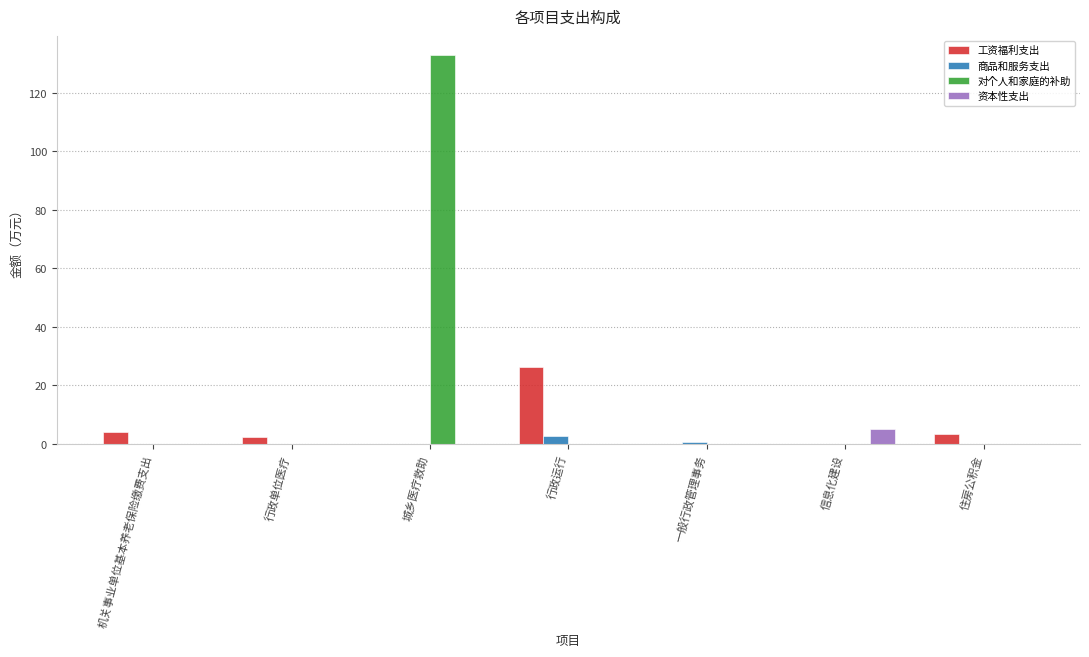

What is the sum of the 工资福利支出 values at 城乡医疗救助 and 机关事业单位基本养老保险缴费支出?

4.0